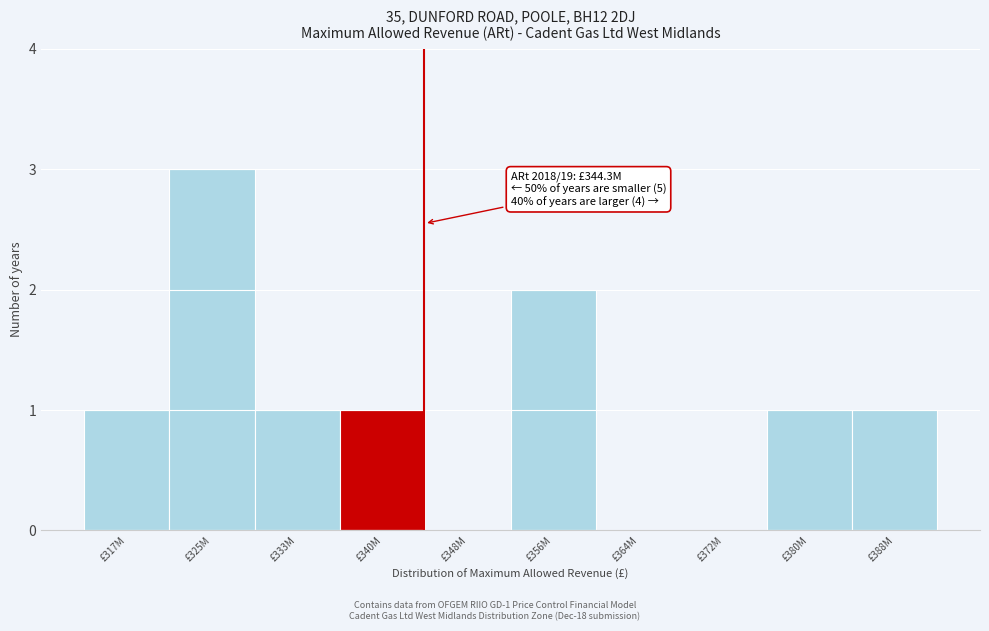

Reading right to left, extract all data points from this chart.

£388M=1	£380M=1	£372M=0	£364M=0	£356M=2	£348M=0	£340M=1	£333M=1	£325M=3	£317M=1